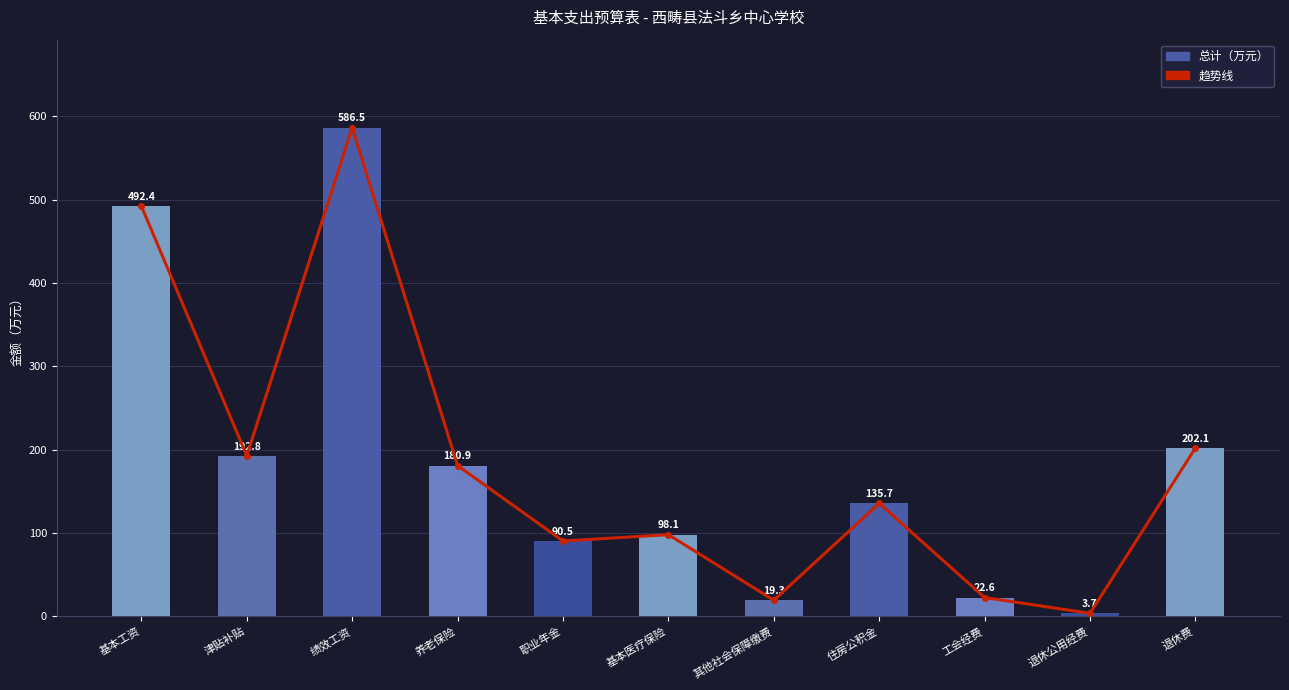

Reading left to right, transcribe all the data shown in this chart.

趋势线: 492.4	192.8	586.5	180.9	90.5	98.1	19.3	135.7	22.6	3.7	202.1
总计: 492.4	192.8	586.5	180.9	90.5	98.1	19.3	135.7	22.6	3.7	202.1